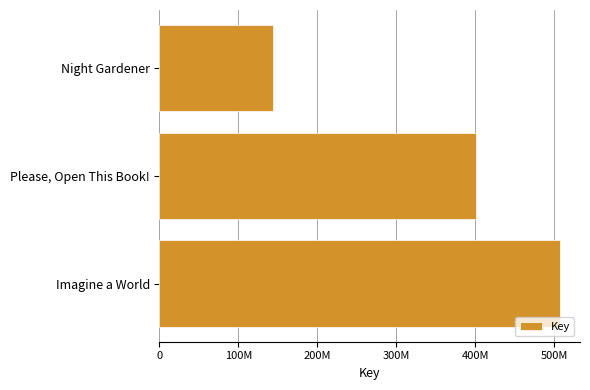

Which category has the highest value across all series?

Imagine a World